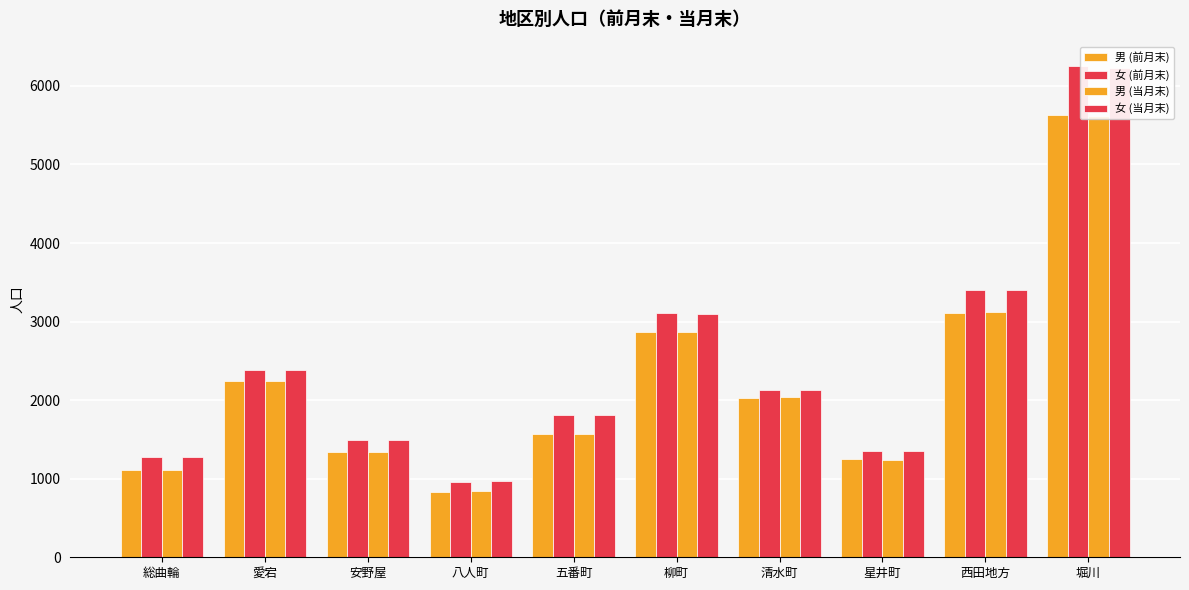

Count the number of categories in the chart.

10